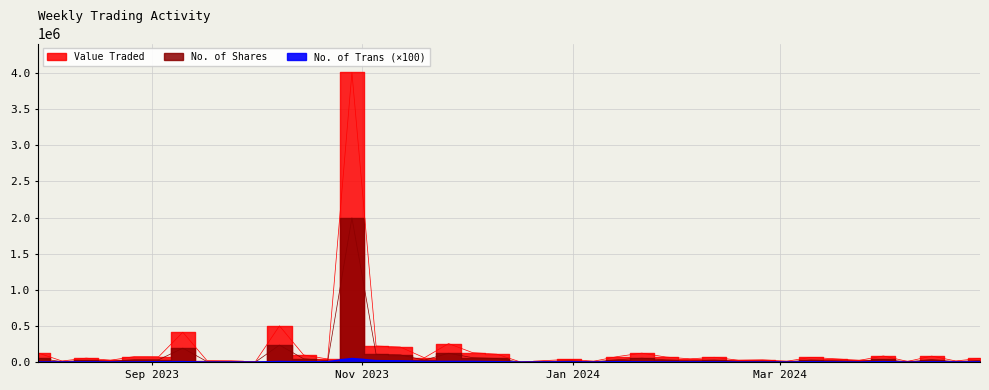

Where is the first local minimum for No. of Shares?

1